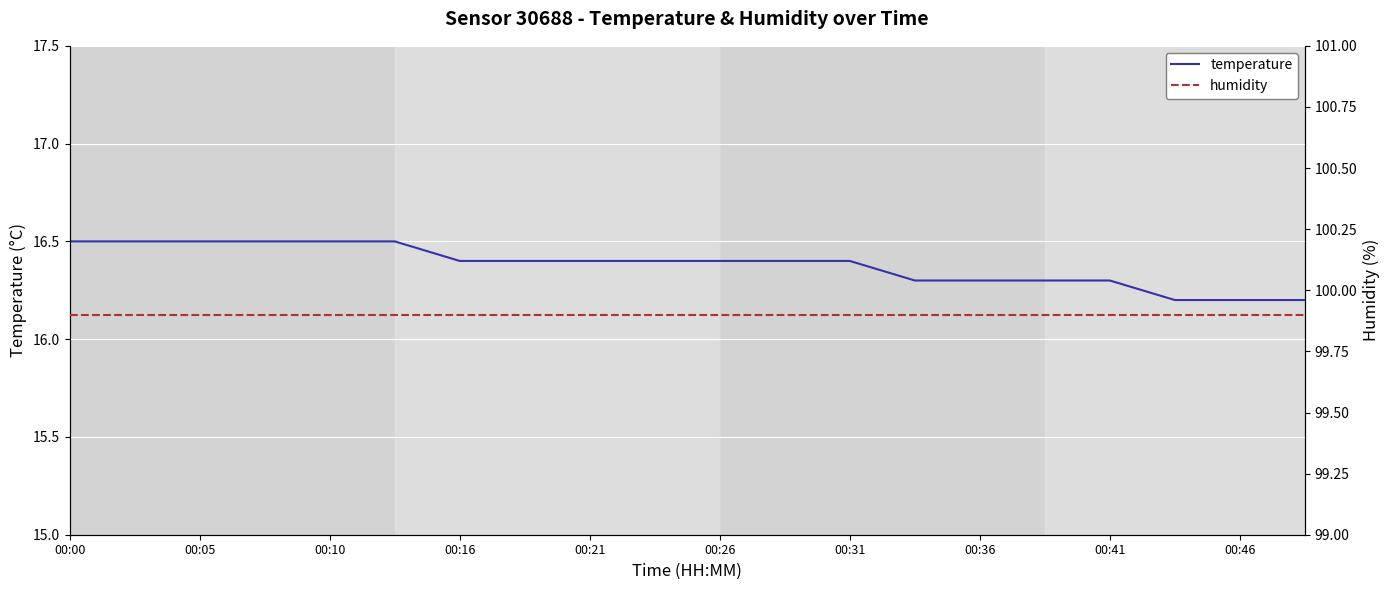

What is the greatest value displayed?

99.9